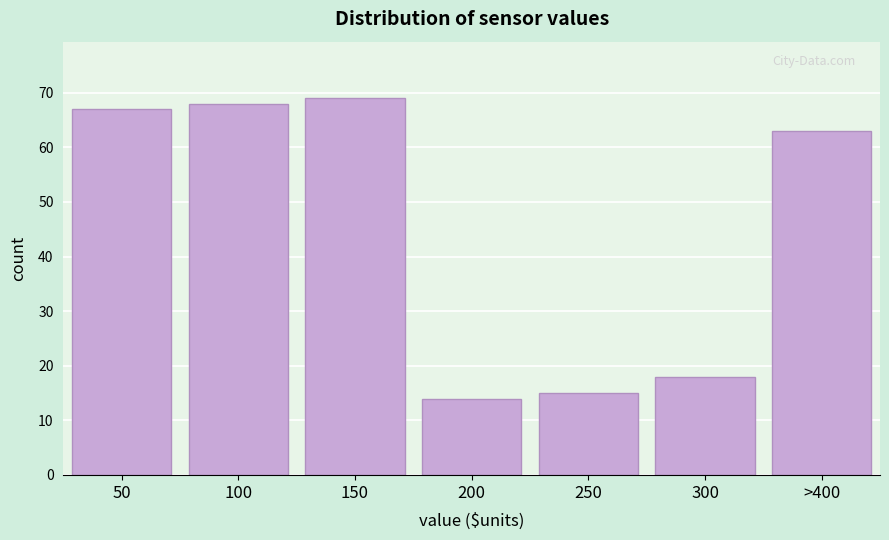

Reading right to left, what are all the values shown in this chart?

63	18	15	14	69	68	67